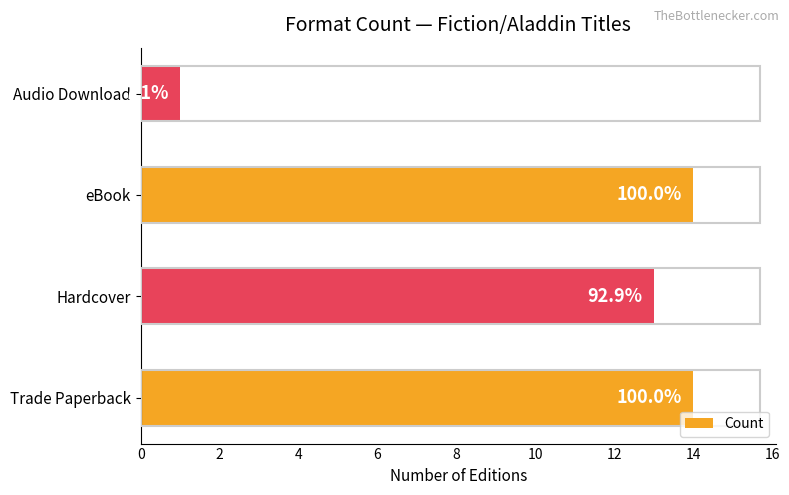

Where is the data nearest to the value 7?

Hardcover